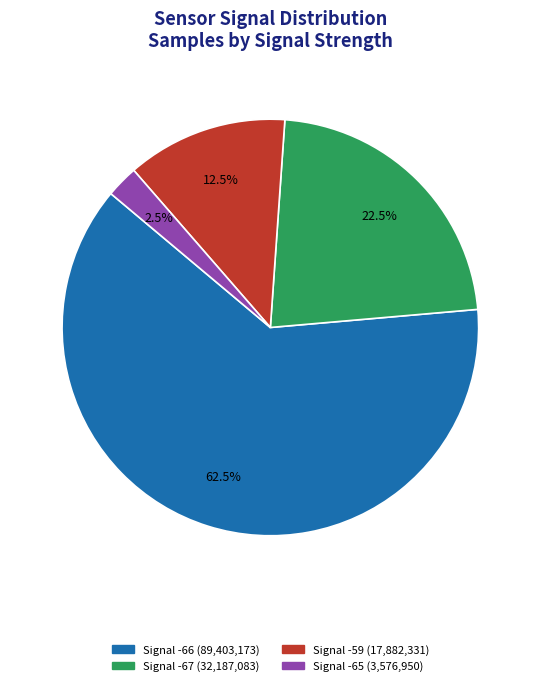

To the nearest percent, what is the average slice percentage?

25%